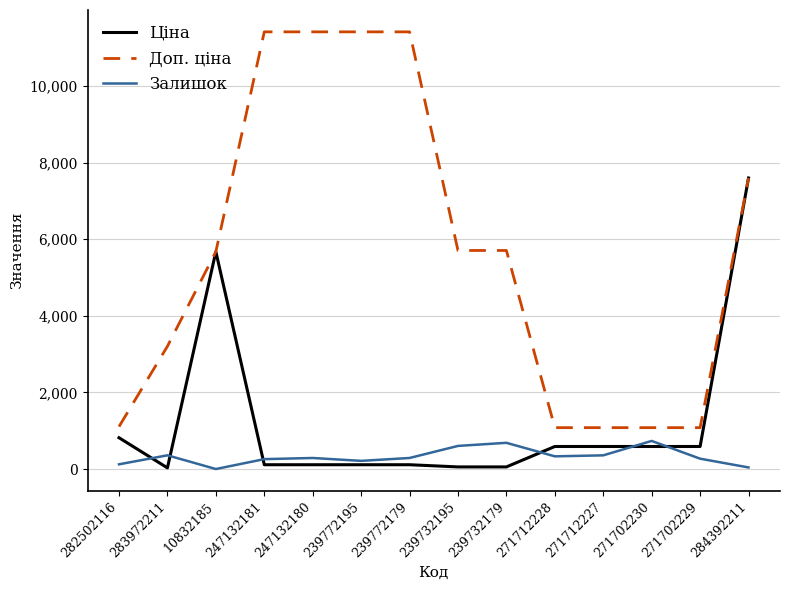

At how many categories does at least one series exceed 702?

14